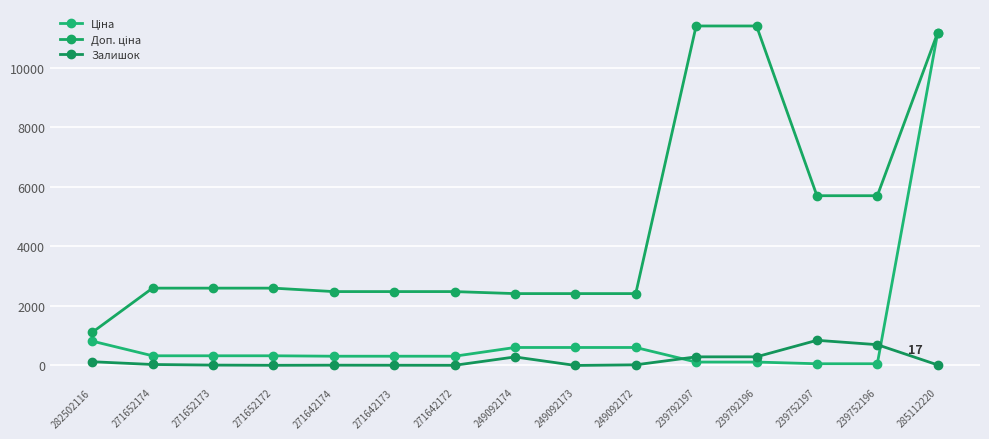

List the series in order of their overall mean, highest first.

Доп. ціна, Ціна, Залишок